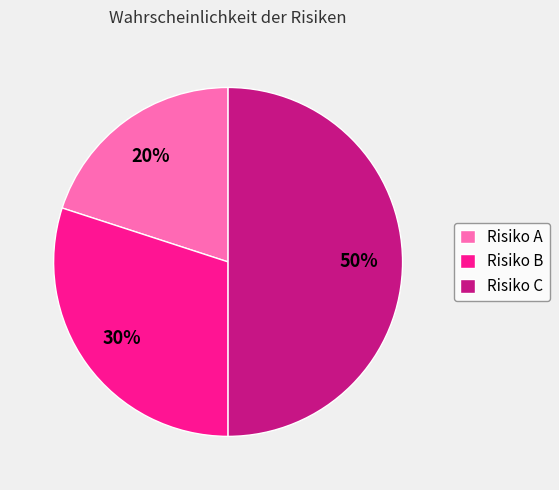

Does Risiko A account for over 50% of the chart?

No